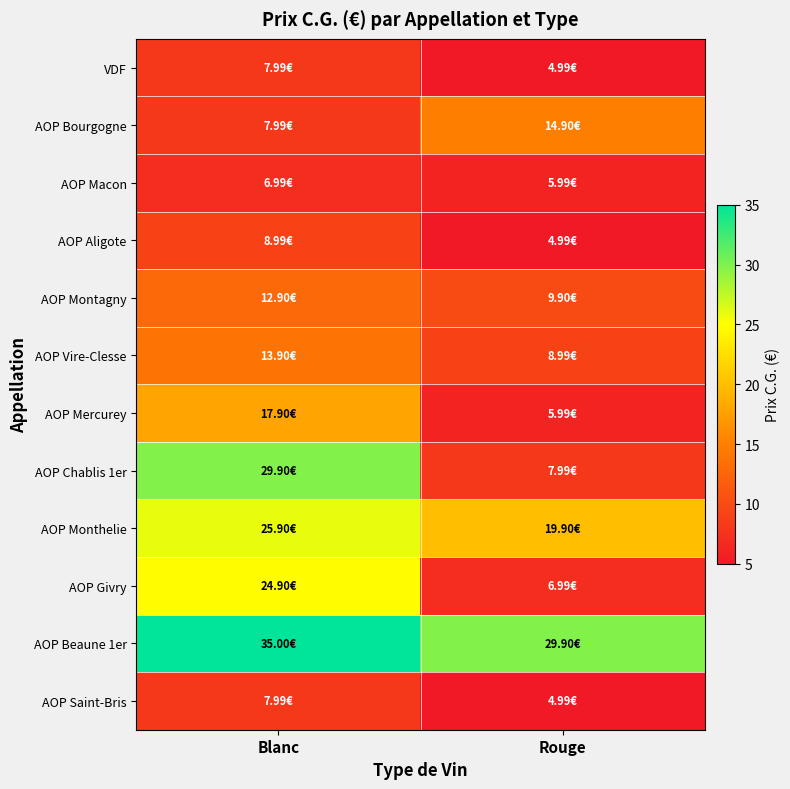

Reading left to right, extract all data points from this chart.

VDF: Blanc=8.0	Rouge=5.0
AOP Bourgogne: Blanc=8.0	Rouge=14.9
AOP Macon: Blanc=7.0	Rouge=6.0
AOP Aligote: Blanc=9.0	Rouge=5.0
AOP Montagny: Blanc=12.9	Rouge=9.9
AOP Vire-Clesse: Blanc=13.9	Rouge=9.0
AOP Mercurey: Blanc=17.9	Rouge=6.0
AOP Chablis 1er: Blanc=29.9	Rouge=8.0
AOP Monthelie: Blanc=25.9	Rouge=19.9
AOP Givry: Blanc=24.9	Rouge=7.0
AOP Beaune 1er: Blanc=35.0	Rouge=29.9
AOP Saint-Bris: Blanc=8.0	Rouge=5.0